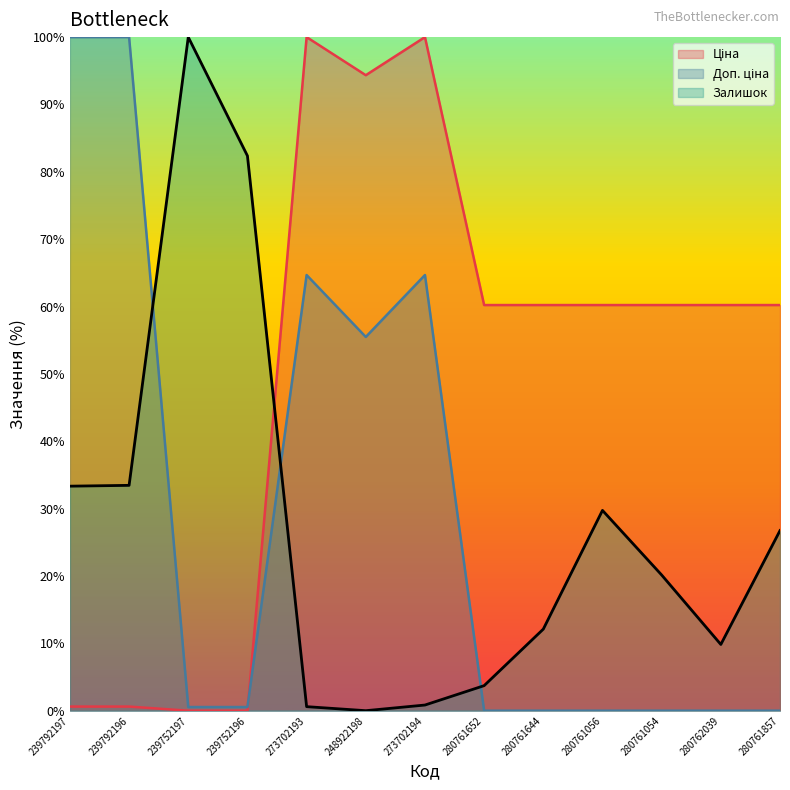

Reading left to right, what are all the values shown in this chart?

Ціна: 0.6	0.6	0.0	0.0	100.0	94.3	100.0	60.2	60.2	60.2	60.2	60.2	60.2
Доп. ціна: 100.0	100.0	0.5	0.5	64.7	55.5	64.7	0.0	0.0	0.0	0.0	0.0	0.0
Залишок: 33.3	33.5	100.0	82.4	0.6	0.0	0.8	3.7	12.1	29.7	20.1	9.8	26.7